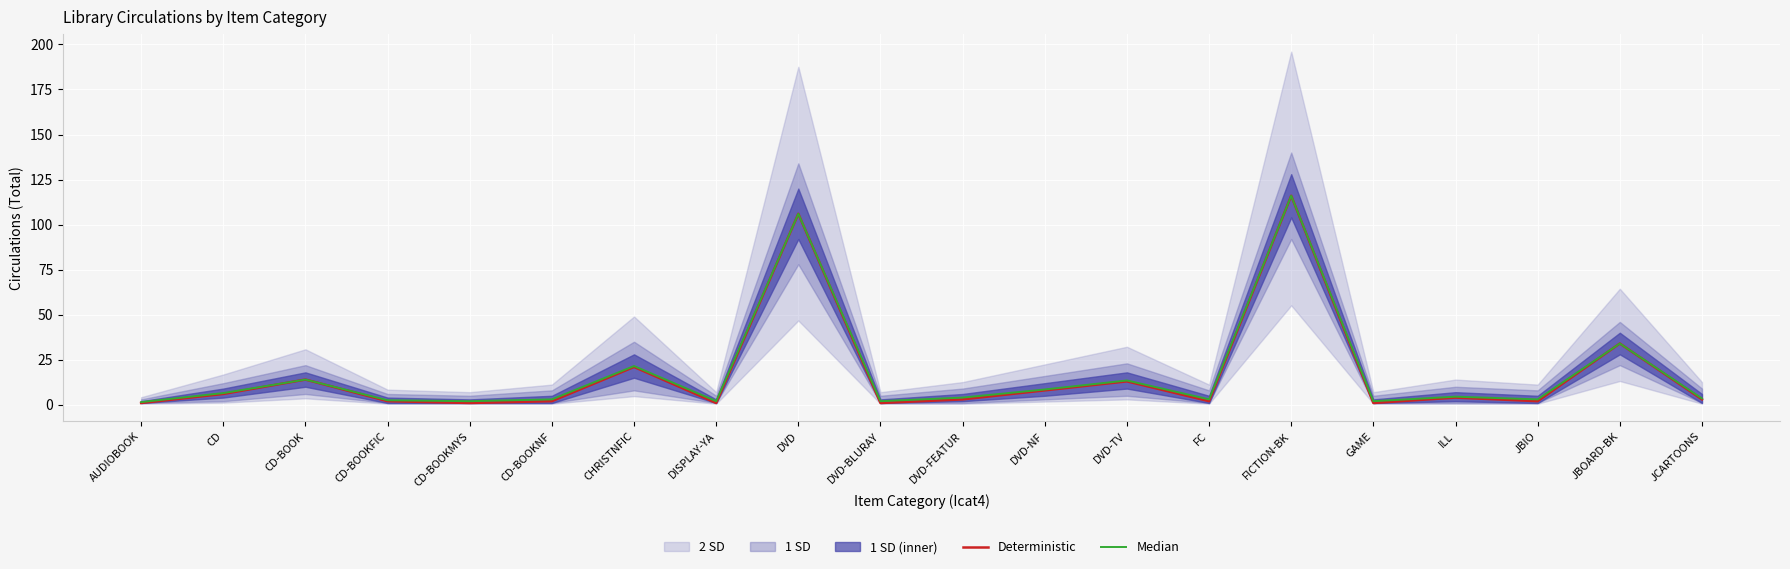

What is the difference between the Deterministic values at FICTION-BK and CHRISTNFIC?

95.0